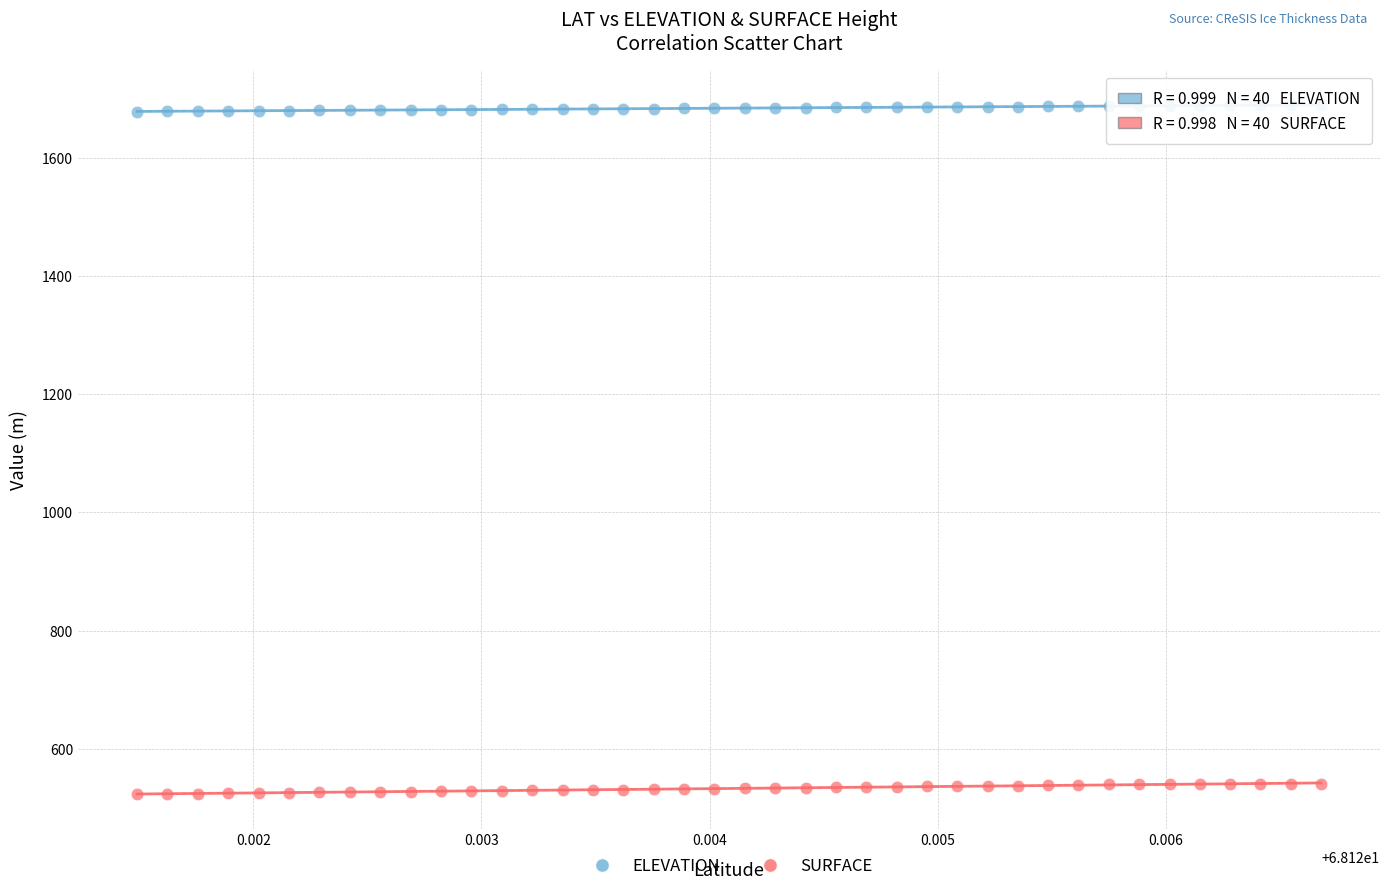

Which series reaches the minimum Y coordinate?

SURFACE